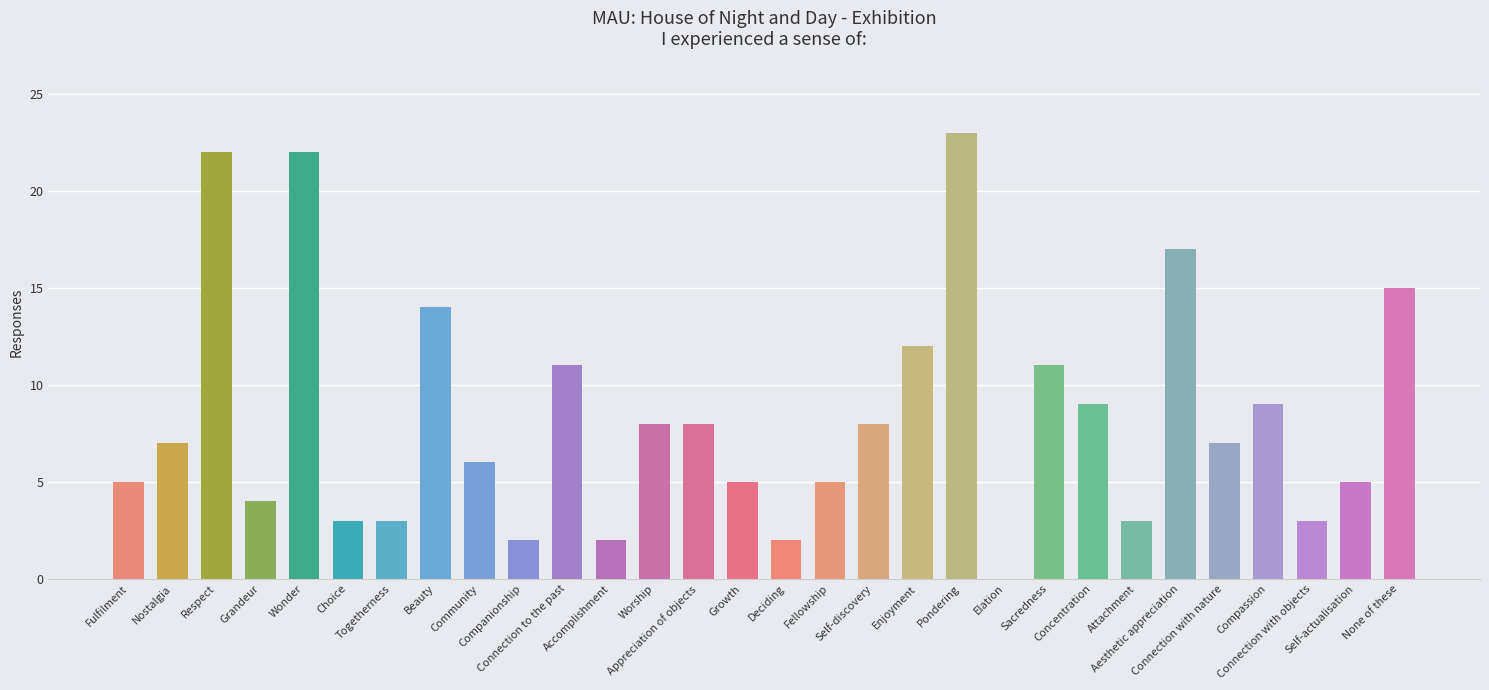

What is the greatest value displayed?

23